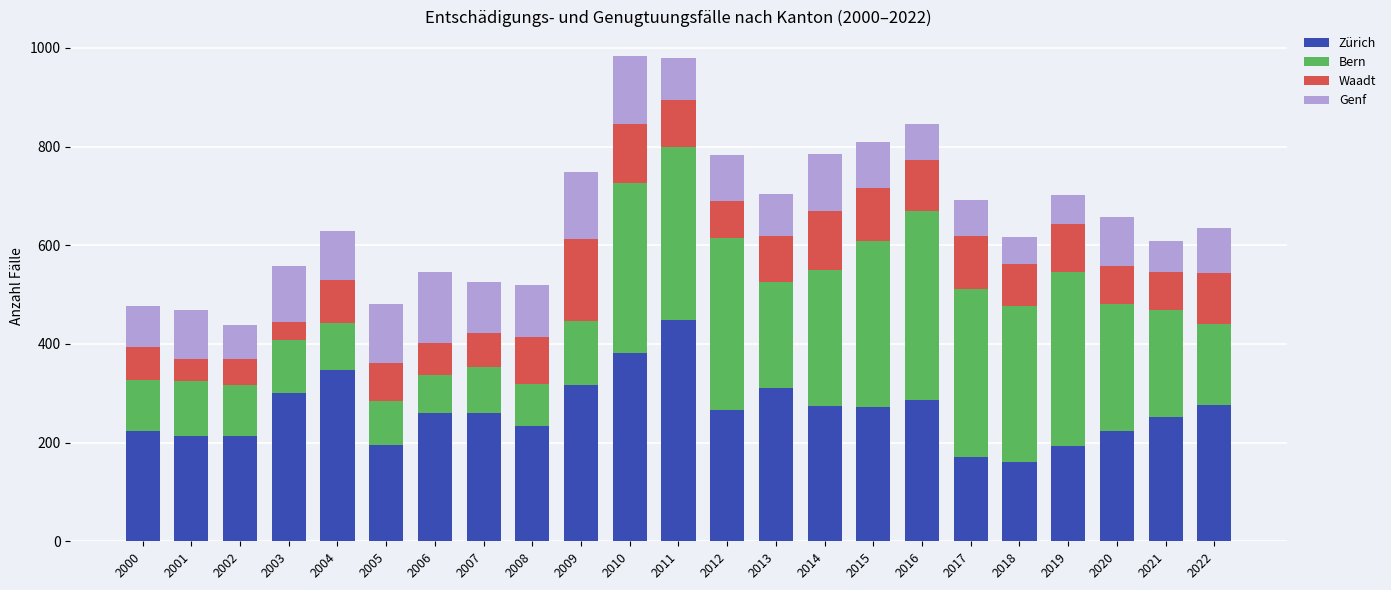

What is the sum of all Zürich values?

6081